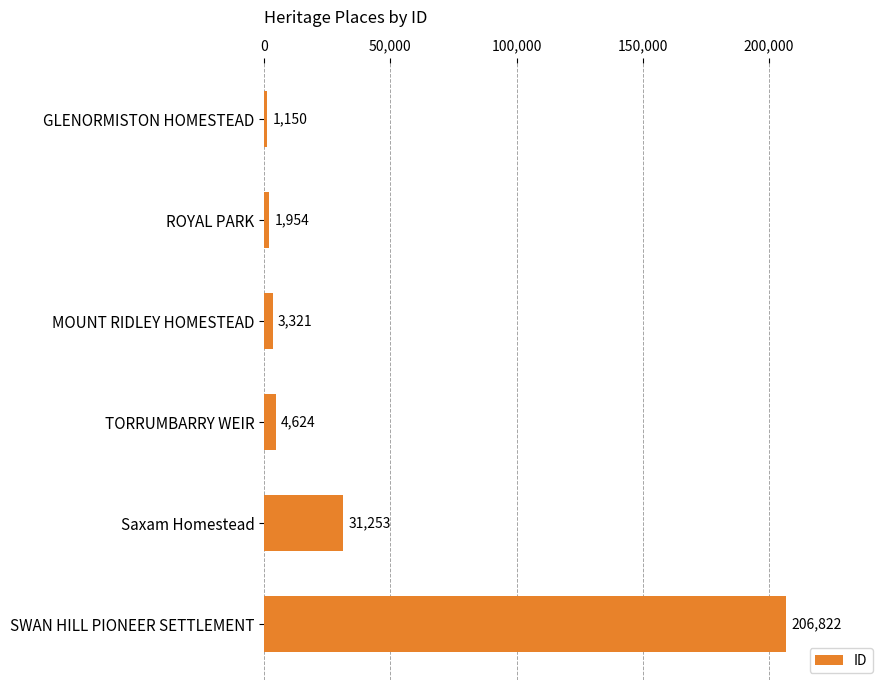

What is the difference between the second highest and minimum values?

30103